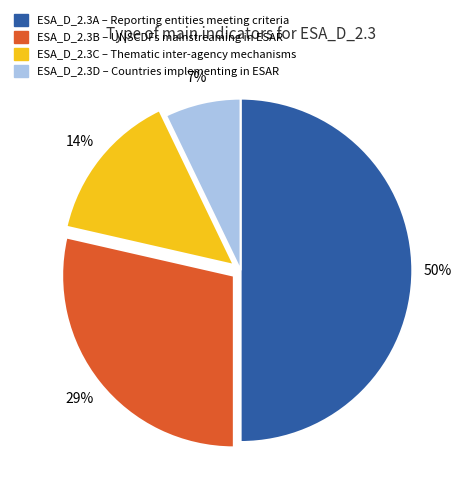

Which slice is the smallest?

ESA_D_2.3D